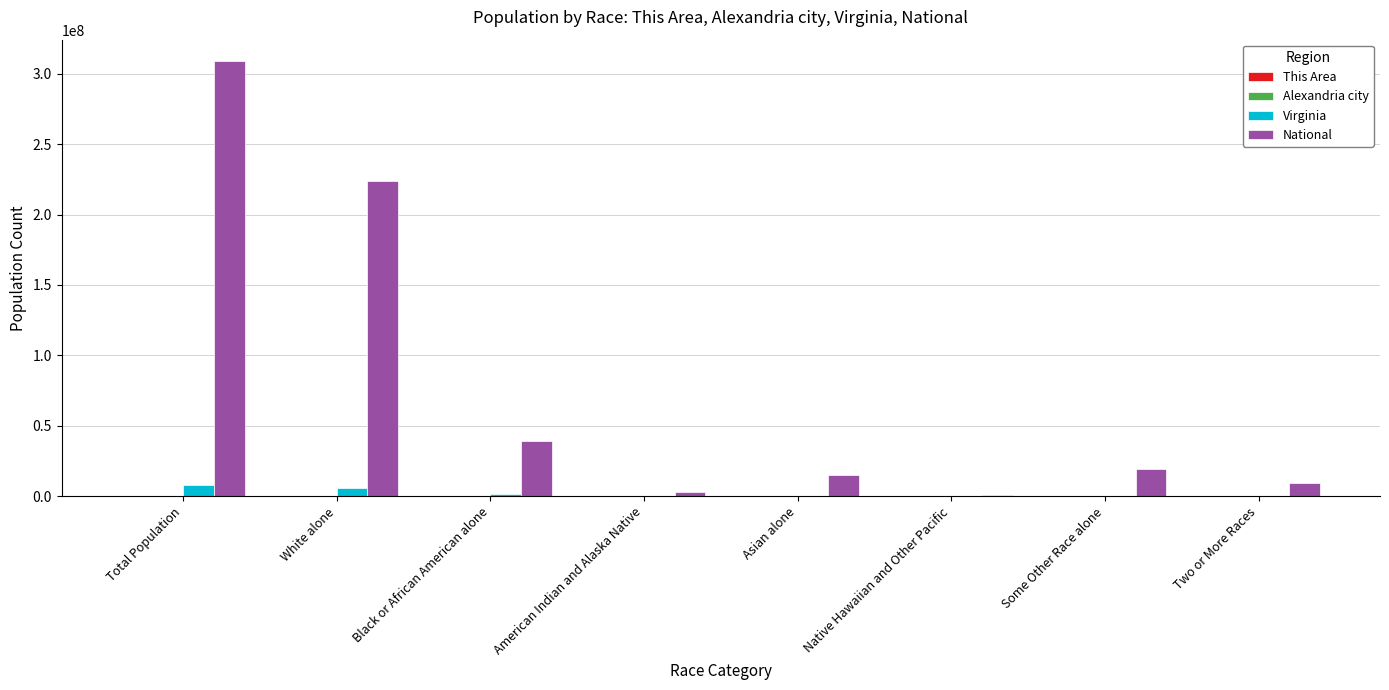

Which series has the largest total across all categories?

National